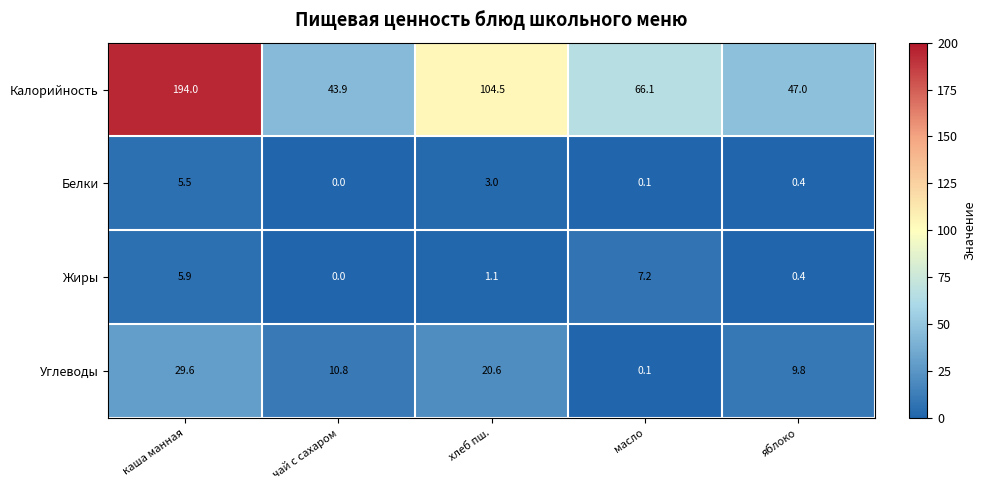

At which category is the sum across all series the highest?

каша манная